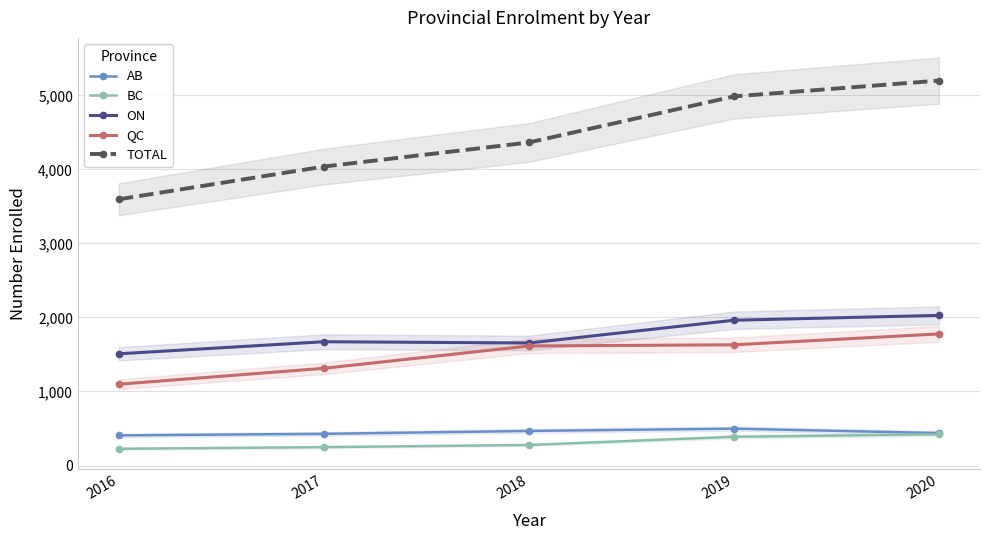

What is the sum of the QC values at 2016 and 2017?

2411.0